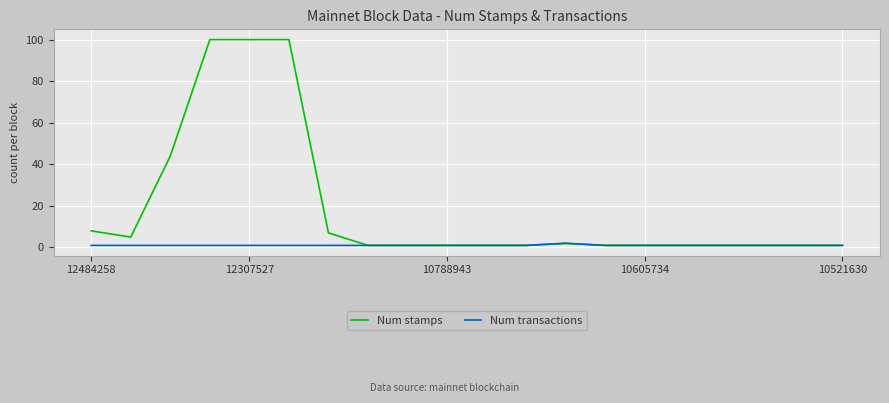

Which series has the largest range (max minus min)?

Num stamps